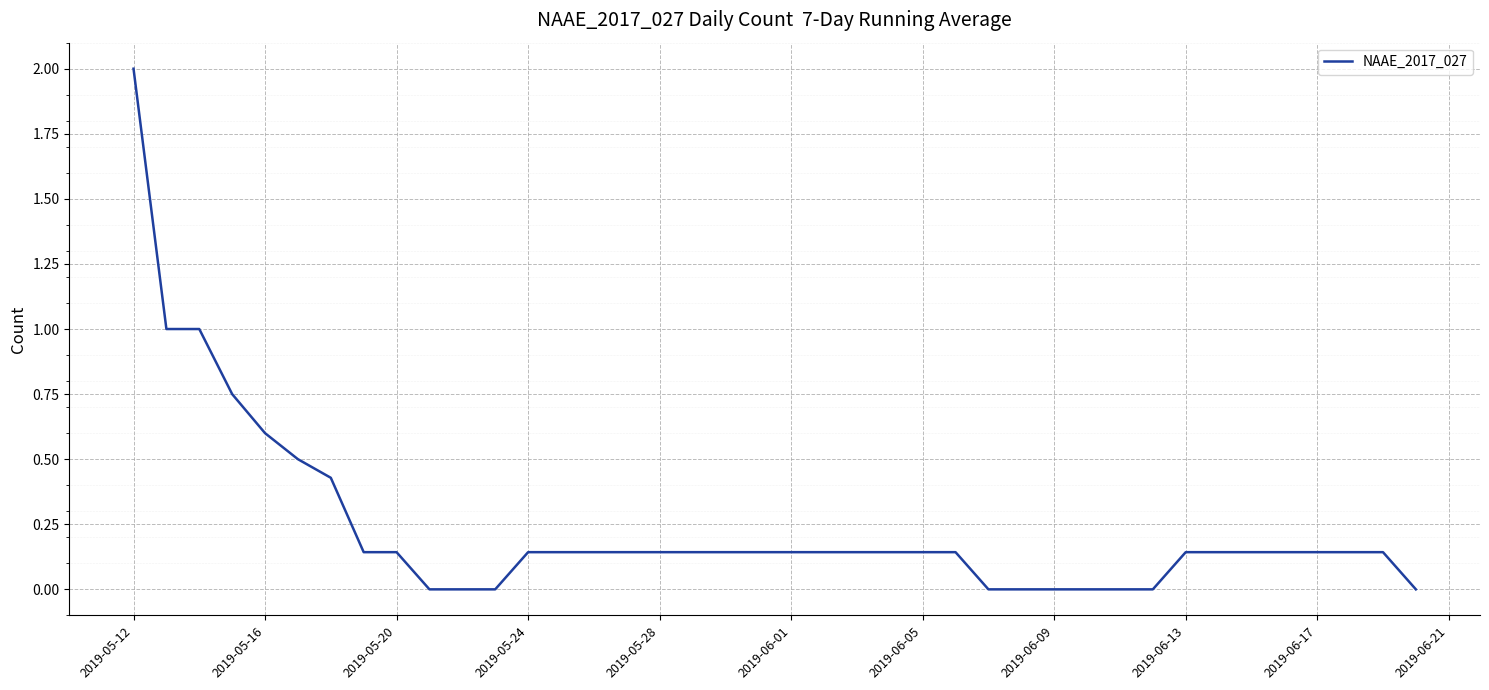

What is the difference between the maximum and minimum values?

2.0